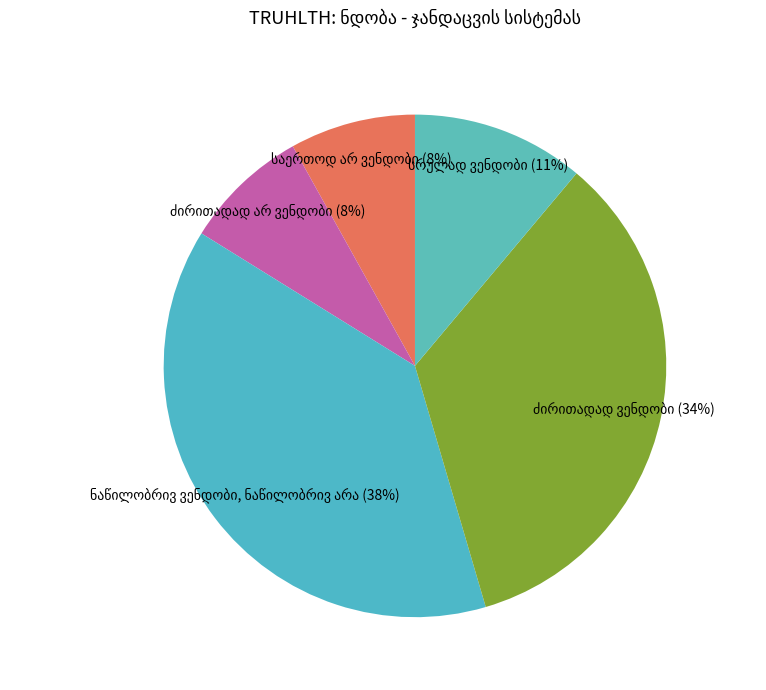

Rank the categories by value from highest to lowest.

ნაწილობრივ ვენდობი, ნაწილობრივ არა, ძირითადად ვენდობი, სრულად ვენდობი, საერთოდ არ ვენდობი, ძირითადად არ ვენდობი